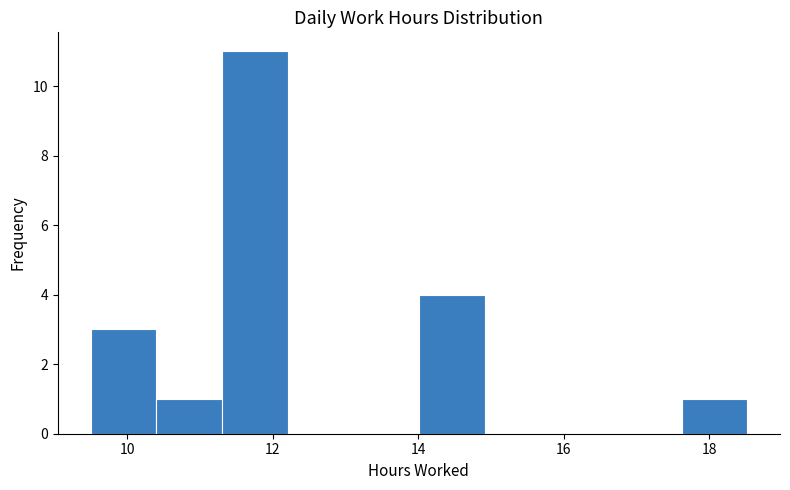

Reading left to right, list every bar in this chart as the range it spans on the x-axis followed by its height. Neither the bar edges nor the heights are printed on the chart, so give them approximately, as read against the axes.

9.6 to 10.4: 3
10.4 to 11.4: 1
11.4 to 12.2: 11
12.2 to 13.2: 0
13.2 to 14.0: 0
14.0 to 15.0: 4
15.0 to 15.8: 0
15.8 to 16.8: 0
16.8 to 17.6: 0
17.6 to 18.6: 1